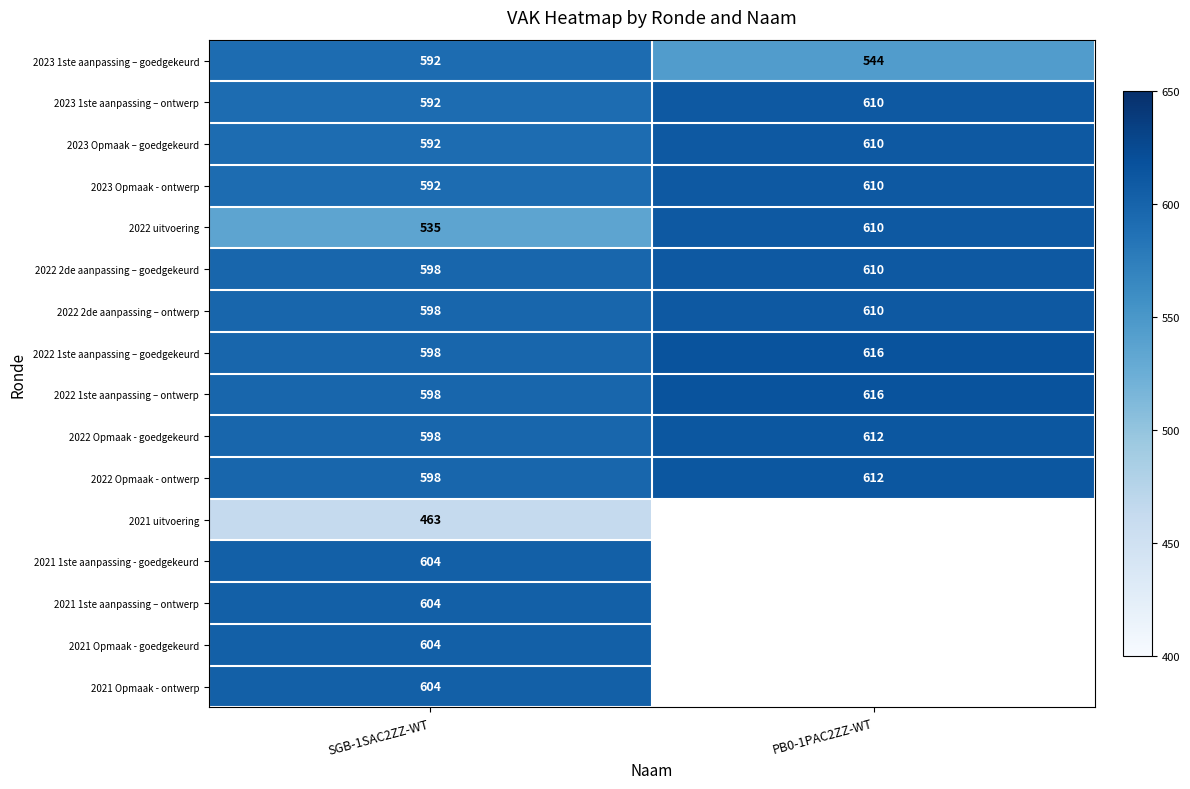

Which category has the lowest value in the 2023 1ste aanpassing – ontwerp series?

SGB-1SAC2ZZ-WT